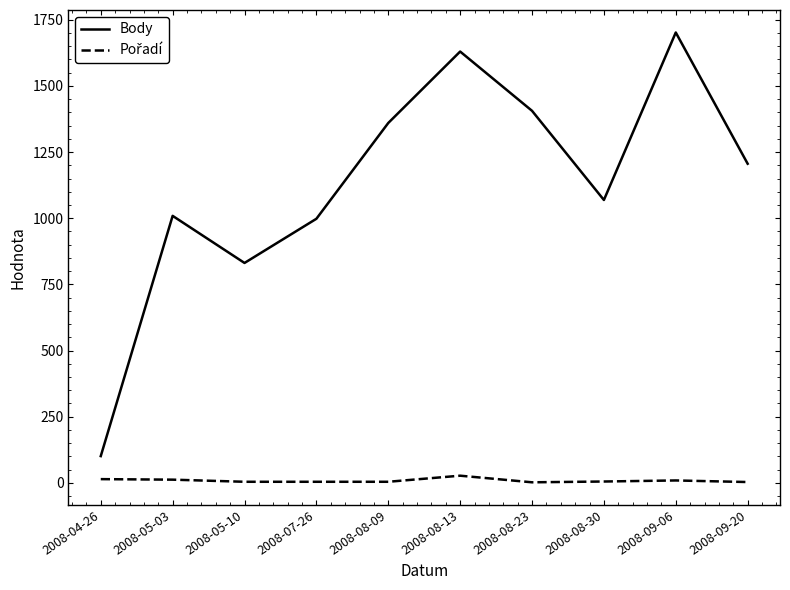

At which category is the sum across all series the highest?

2008-09-06